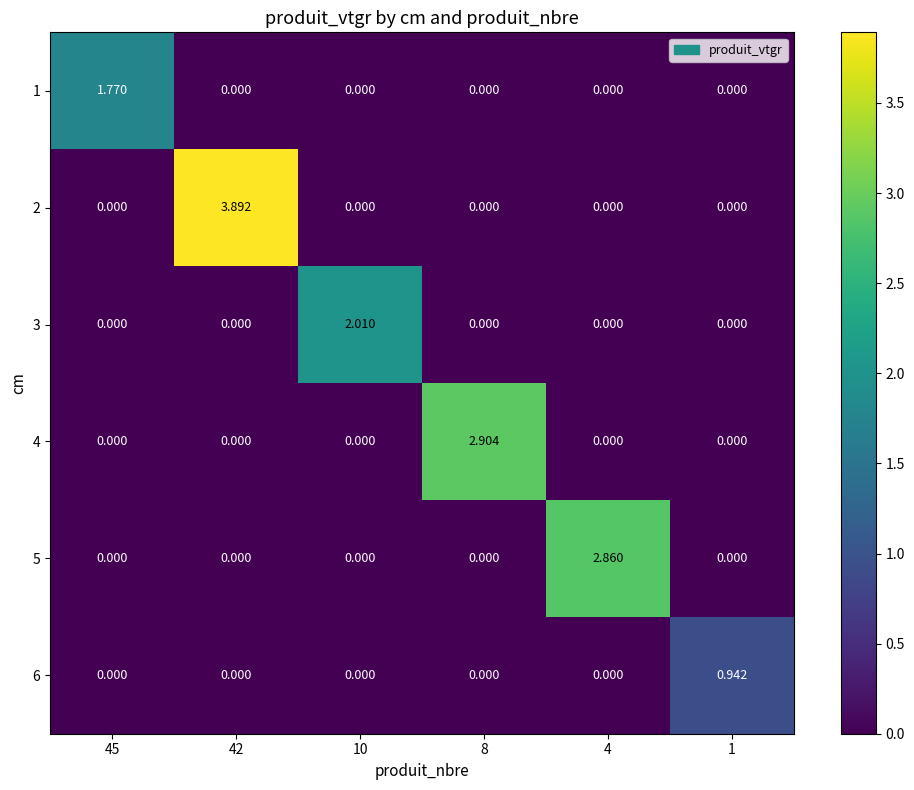

Reading left to right, extract all data points from this chart.

1: 45=1.8	42=0.0	10=0.0	8=0.0	4=0.0	1=0.0
2: 45=0.0	42=3.9	10=0.0	8=0.0	4=0.0	1=0.0
3: 45=0.0	42=0.0	10=2.0	8=0.0	4=0.0	1=0.0
4: 45=0.0	42=0.0	10=0.0	8=2.9	4=0.0	1=0.0
5: 45=0.0	42=0.0	10=0.0	8=0.0	4=2.9	1=0.0
6: 45=0.0	42=0.0	10=0.0	8=0.0	4=0.0	1=0.9